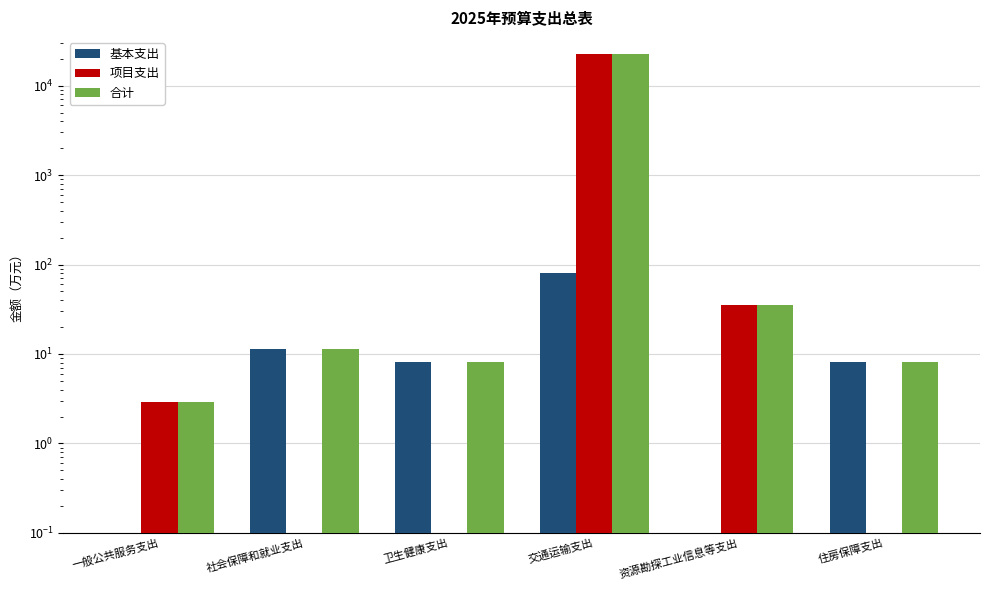

What is the sum of the 合计 values at 住房保障支出 and 社会保障和就业支出?

19.3